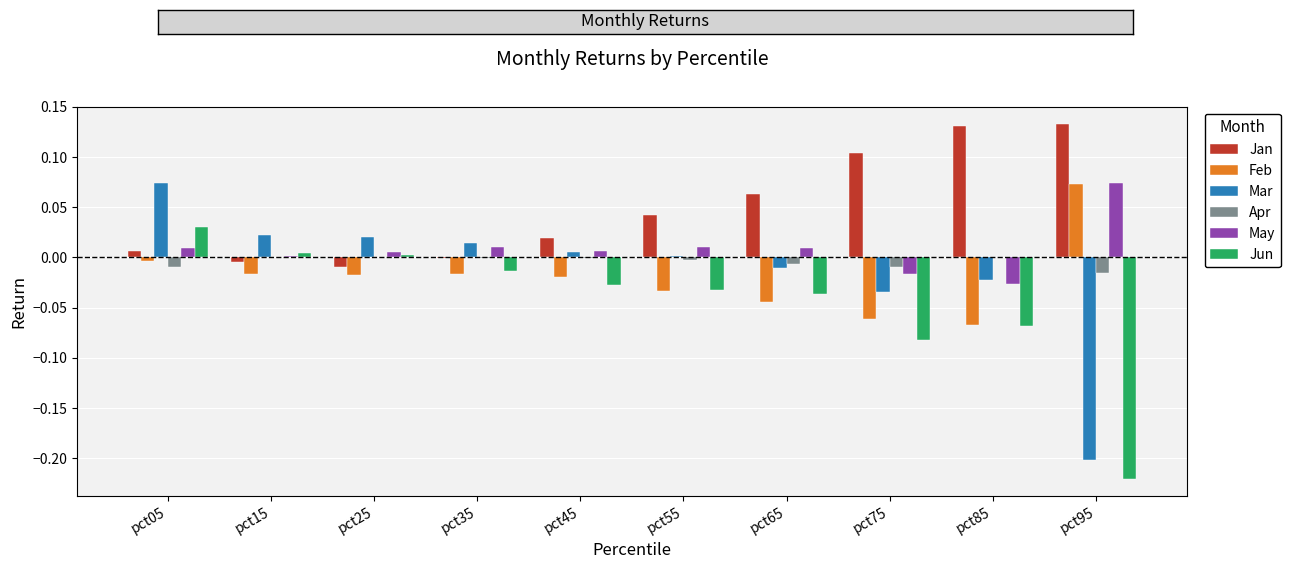

The value of Feb at pct45 is -0.0. True or false?

True